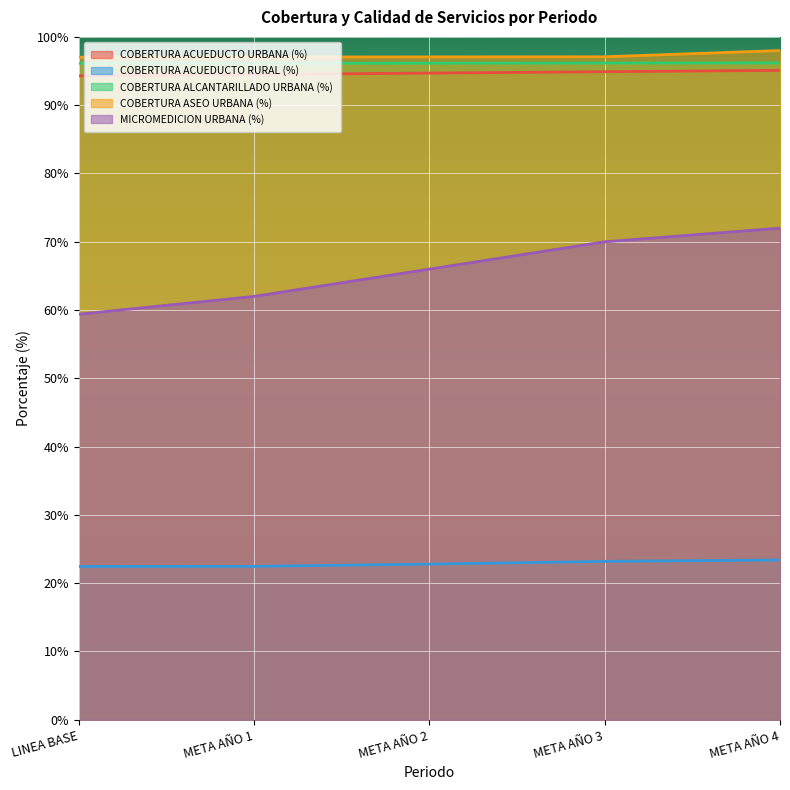

Is the value of MICROMEDICION URBANA (%) at META AÑO 2 greater than the value of COBERTURA ALCANTARILLADO URBANA (%) at META AÑO 3?

No